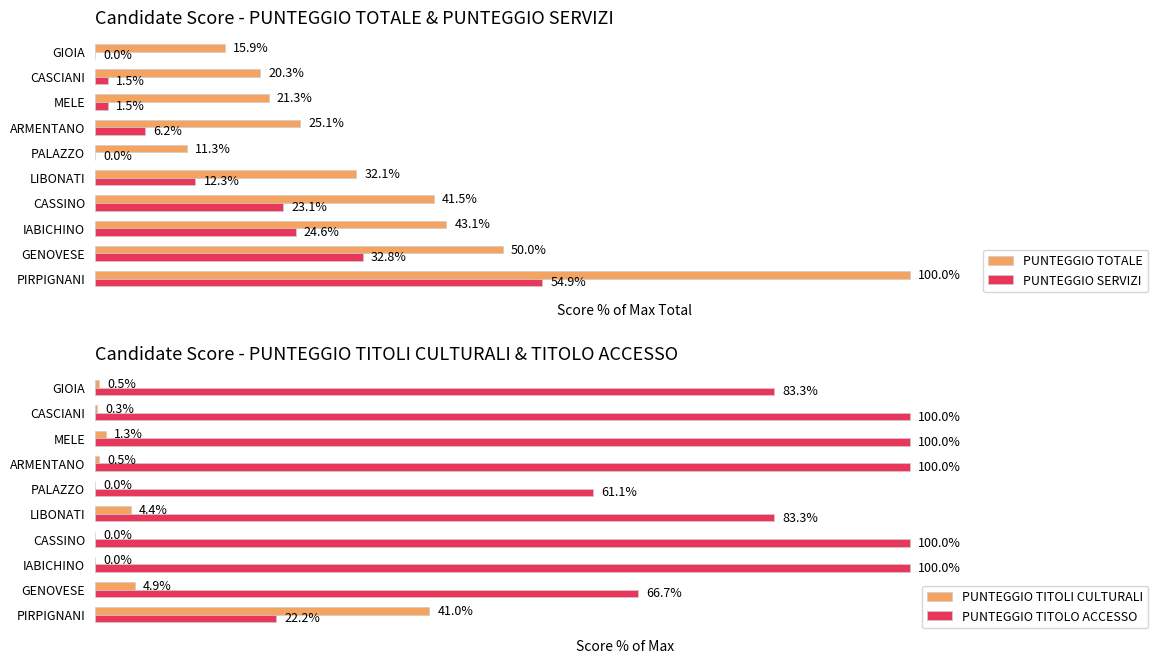

Where is PUNTEGGIO SERVIZI nearest to the value 27?

IABICHINO